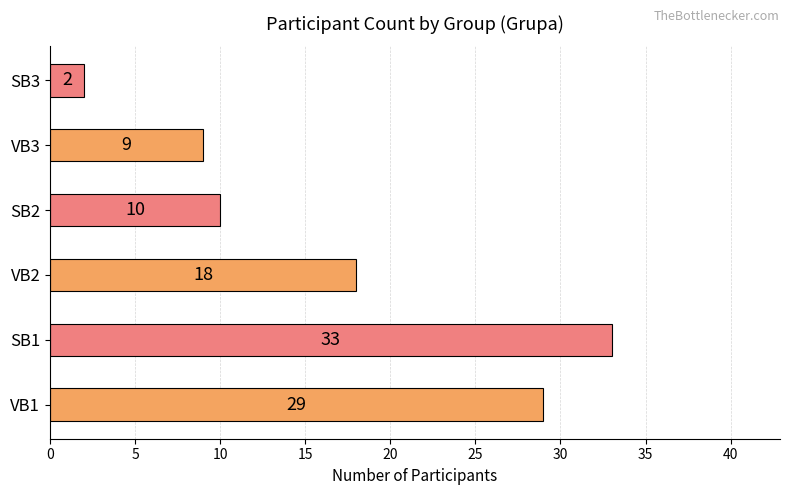

What is the minimum value shown in the chart?

2